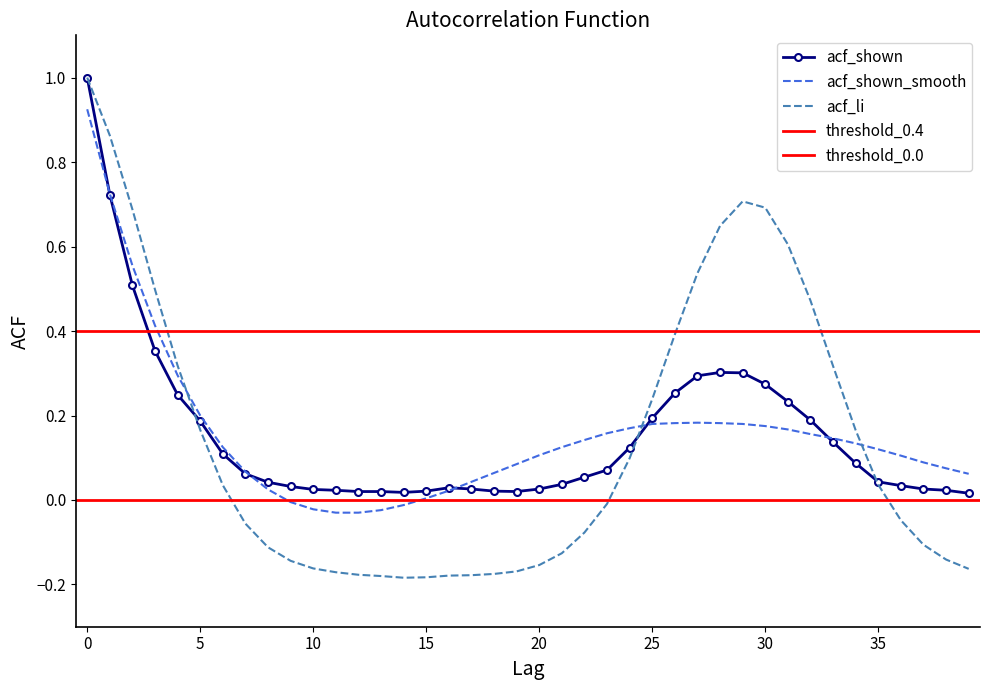

Which series ends up on top after the final intersection of acf_shown_smooth and acf_shown?

acf_shown_smooth